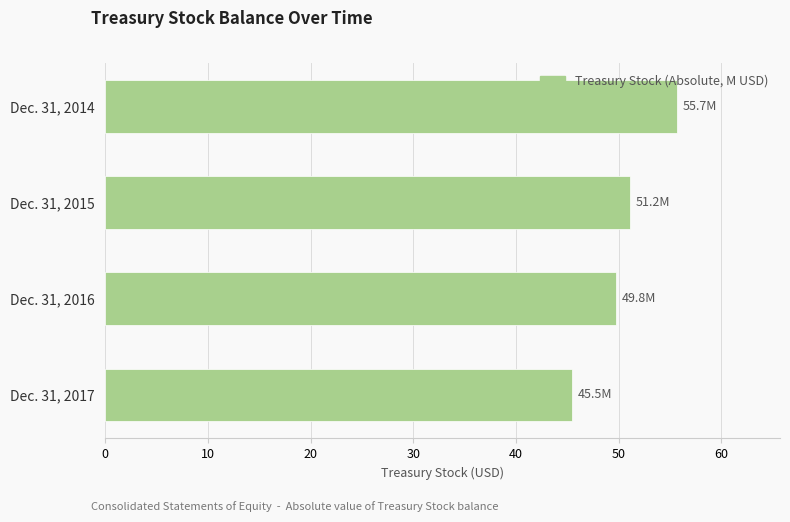

Rank the categories by value from lowest to highest.

Dec. 31, 2017, Dec. 31, 2016, Dec. 31, 2015, Dec. 31, 2014